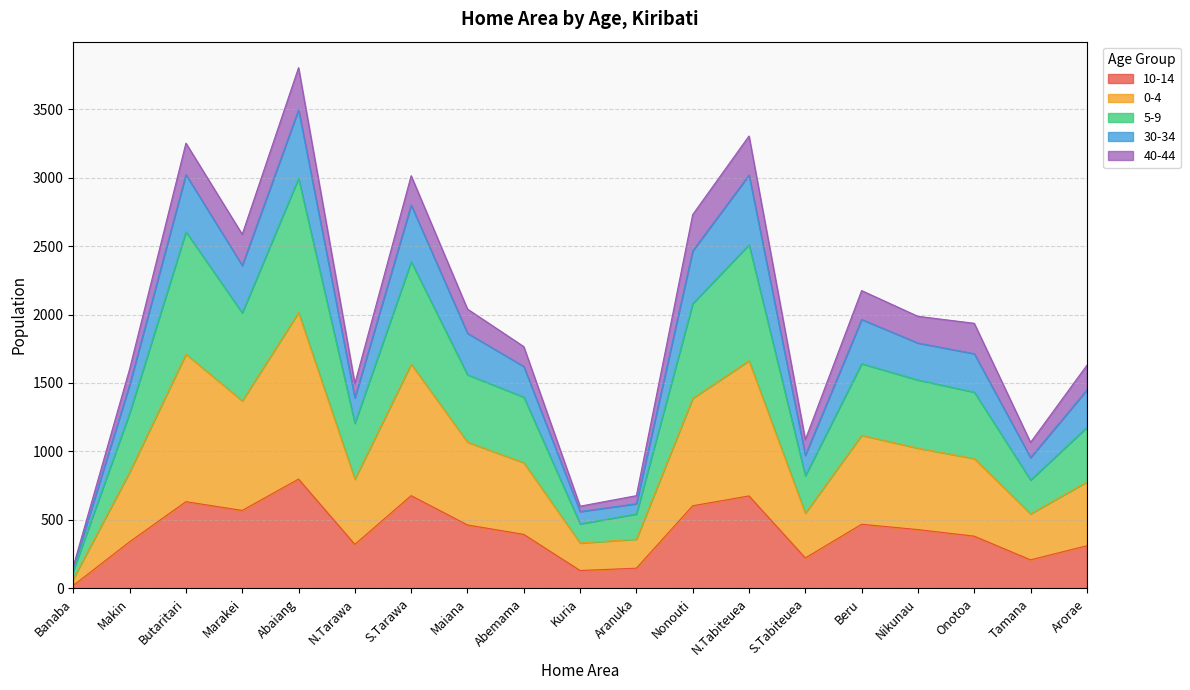

Where is the first local maximum for 0-4?

Butaritari